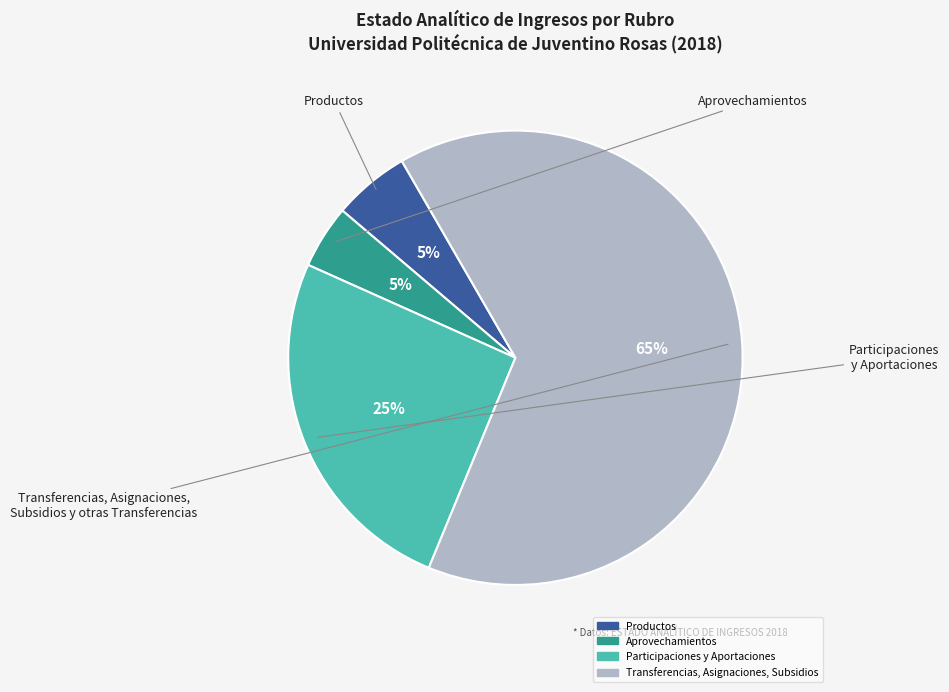

Approximately how many times larger is the value at Aprovechamientos compared to Transferencias, Asignaciones, Subsidios?

0.1